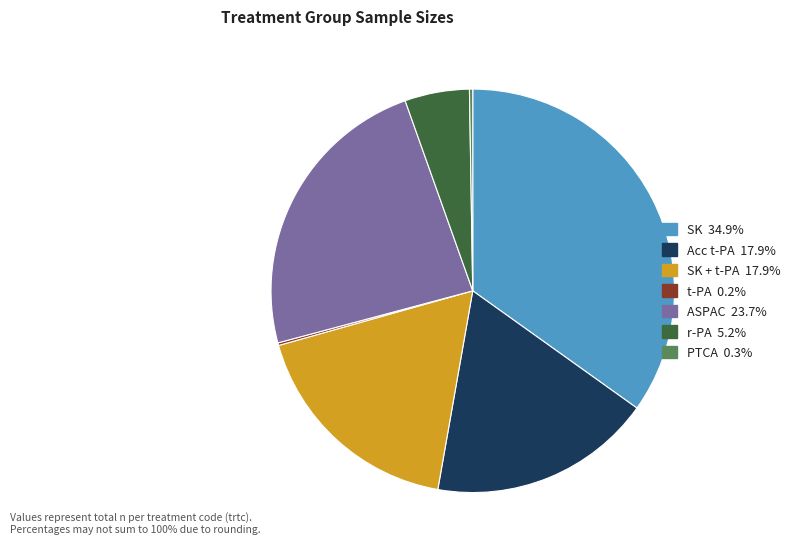

Does any single category account for the majority?

No